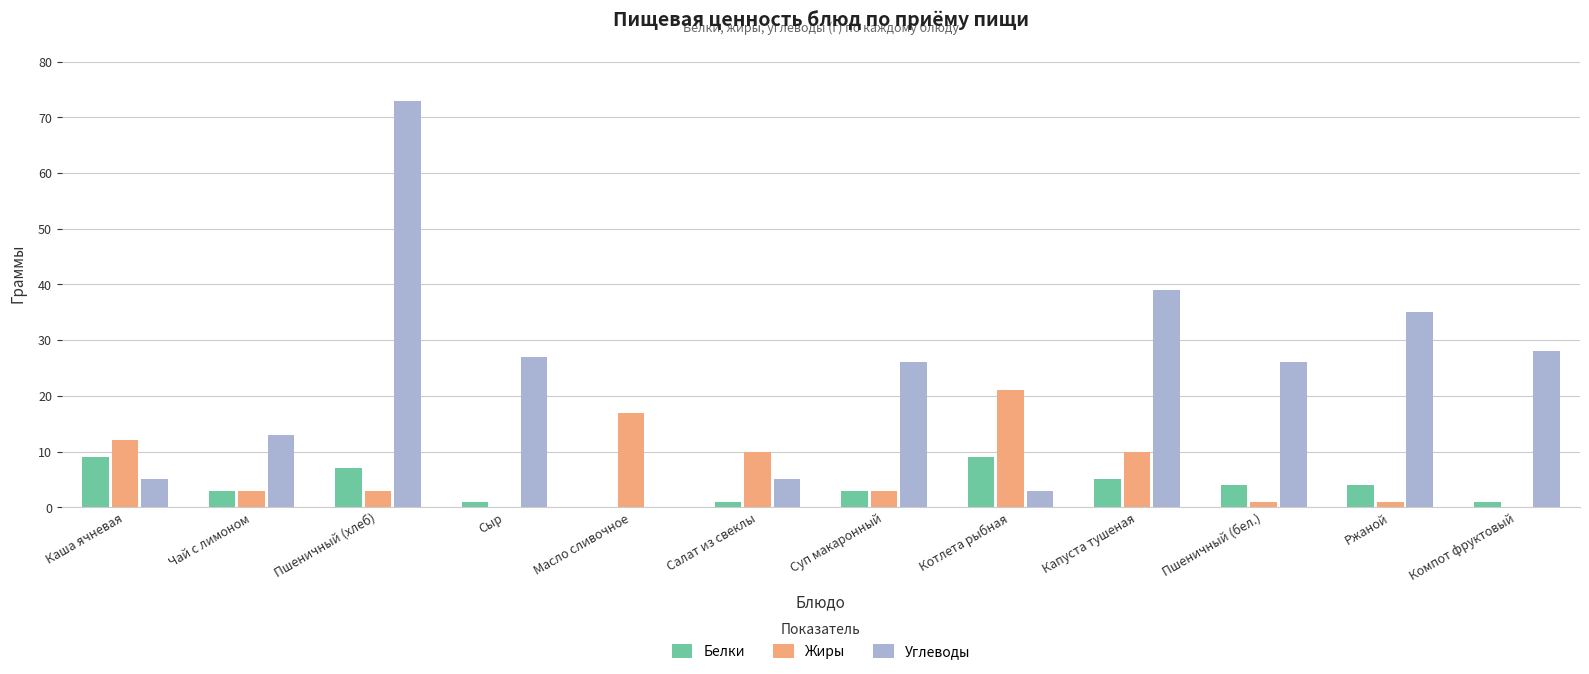

What is the sum of all Белки values?

47